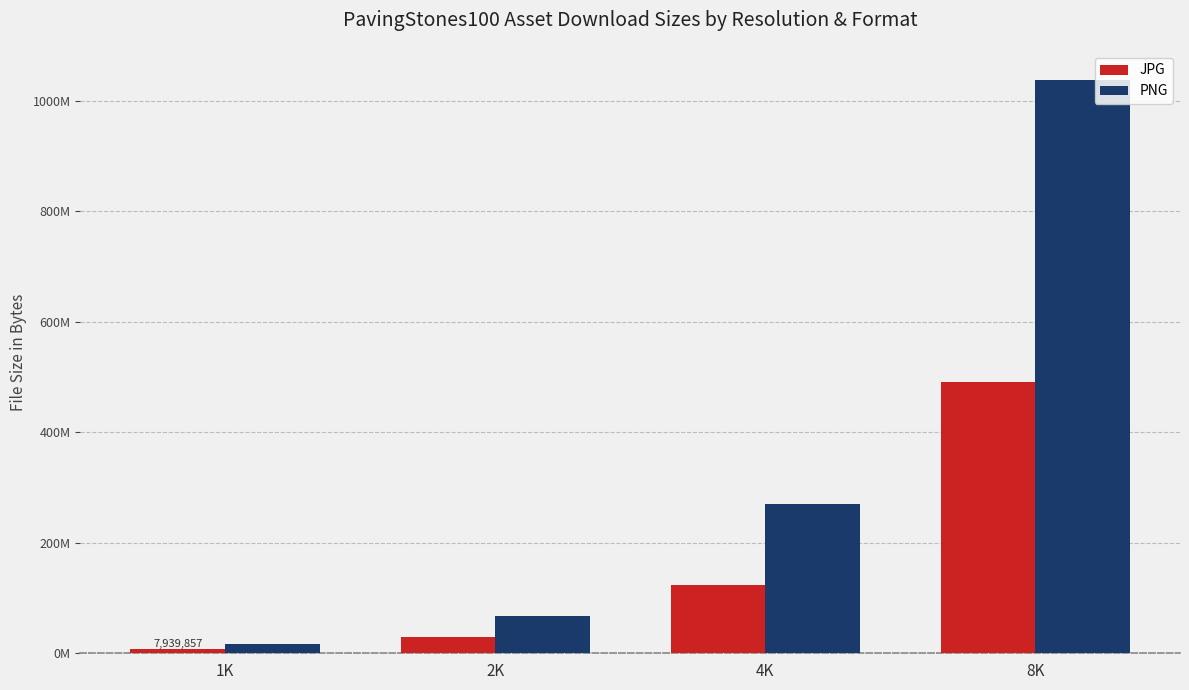

Rank the categories by PNG value from lowest to highest.

1K, 2K, 4K, 8K